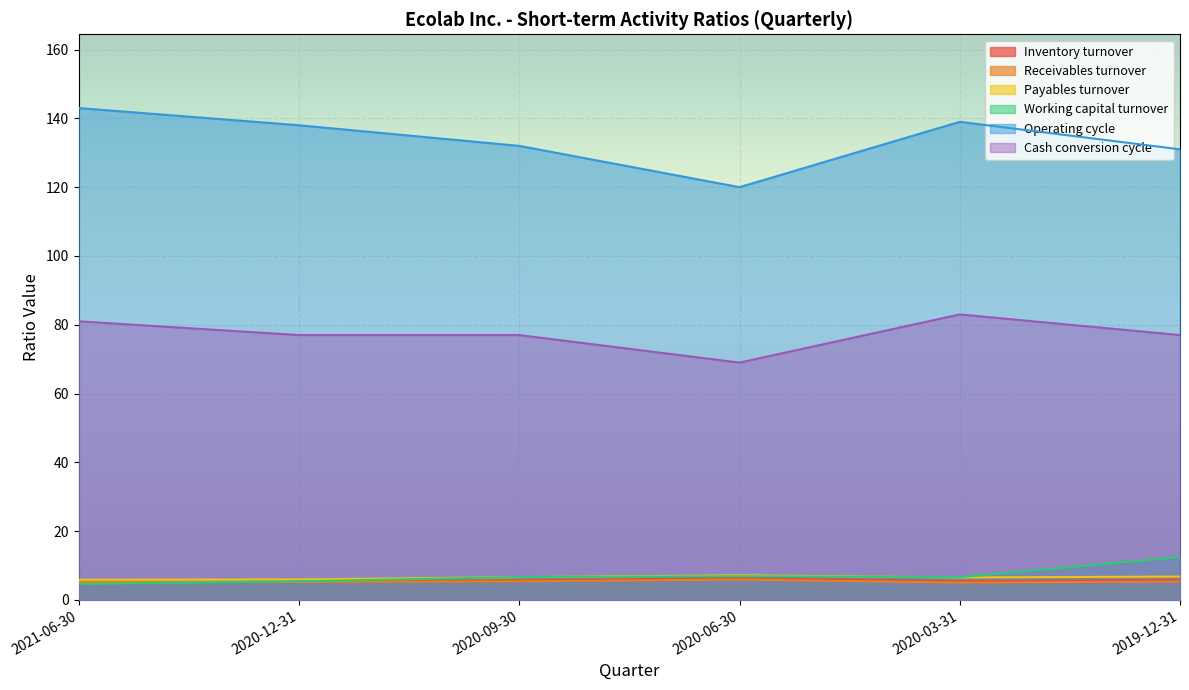

What is the difference between the second highest and second lowest values in the Operating cycle series?

8.0